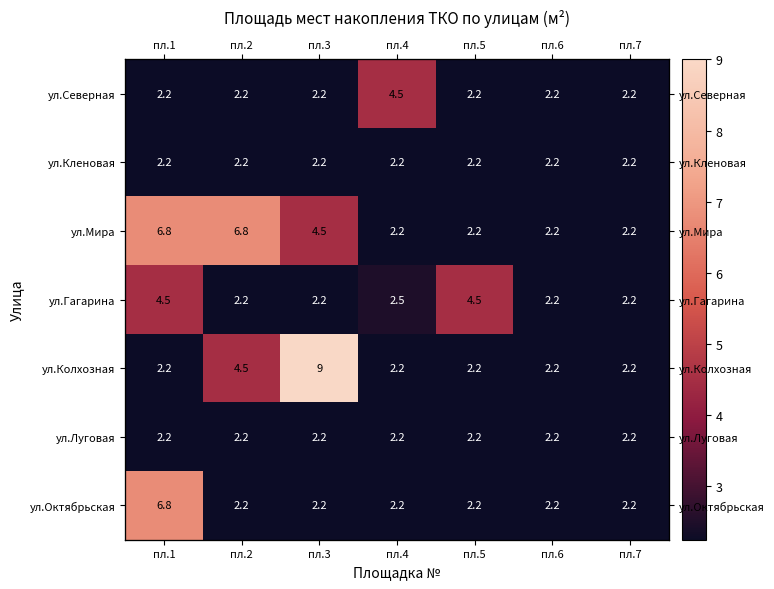

The value of ул.Мира at пл.7 is 2.2. True or false?

True